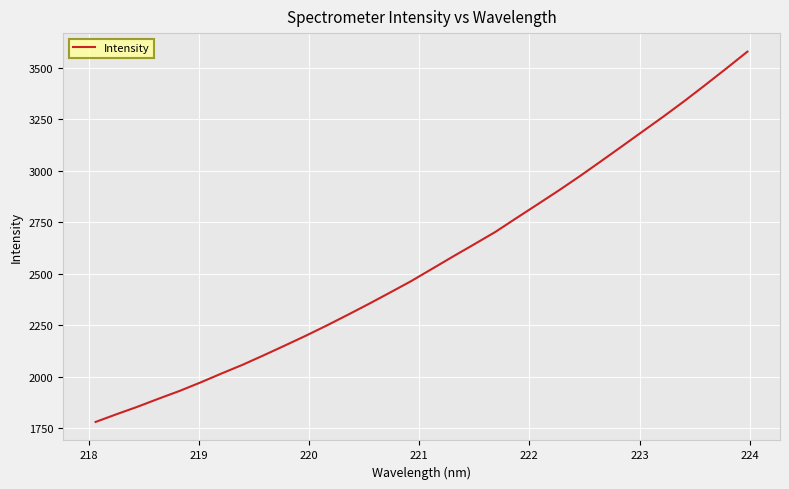

What is the difference between the maximum and minimum values?

1798.8